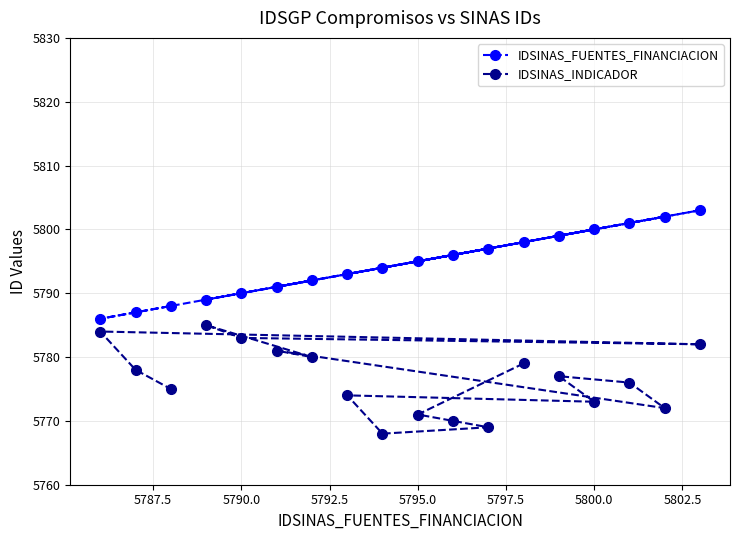

True or false: IDSINAS_FUENTES_FINANCIACION and IDSINAS_INDICADOR intersect in this chart.

False